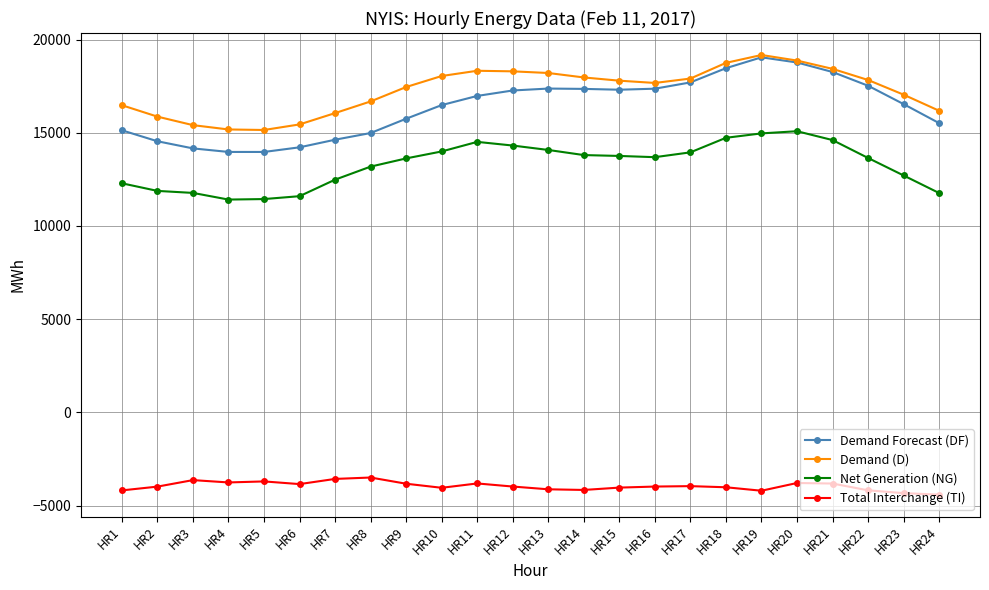

What is the average value of the Total Interchange (TI) series?

-3956